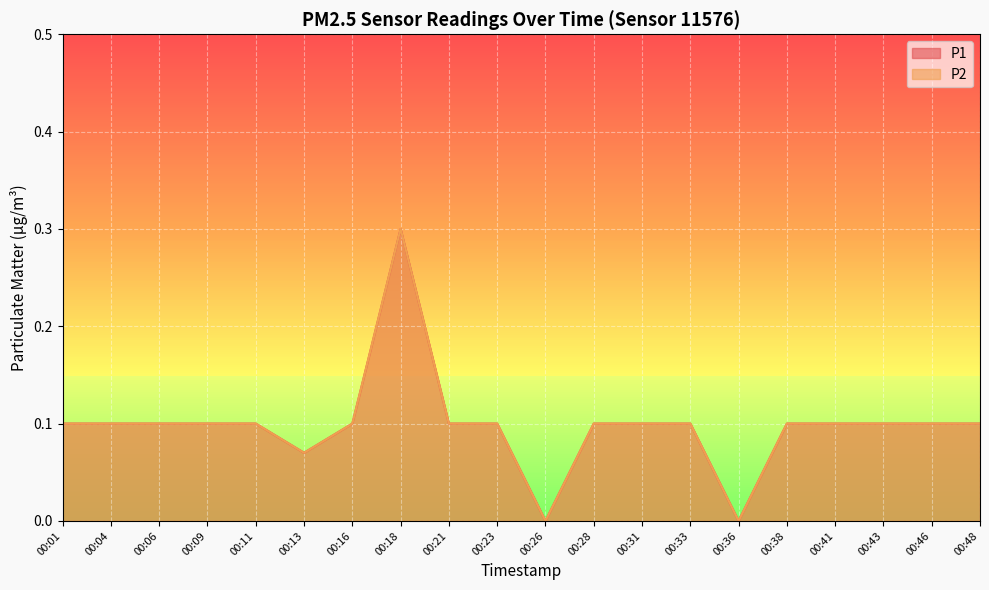

List the labels in order of P1 value, smallest first.

00:26, 00:36, 00:13, 00:01, 00:04, 00:06, 00:09, 00:11, 00:16, 00:21, 00:23, 00:28, 00:31, 00:33, 00:38, 00:41, 00:43, 00:46, 00:48, 00:18